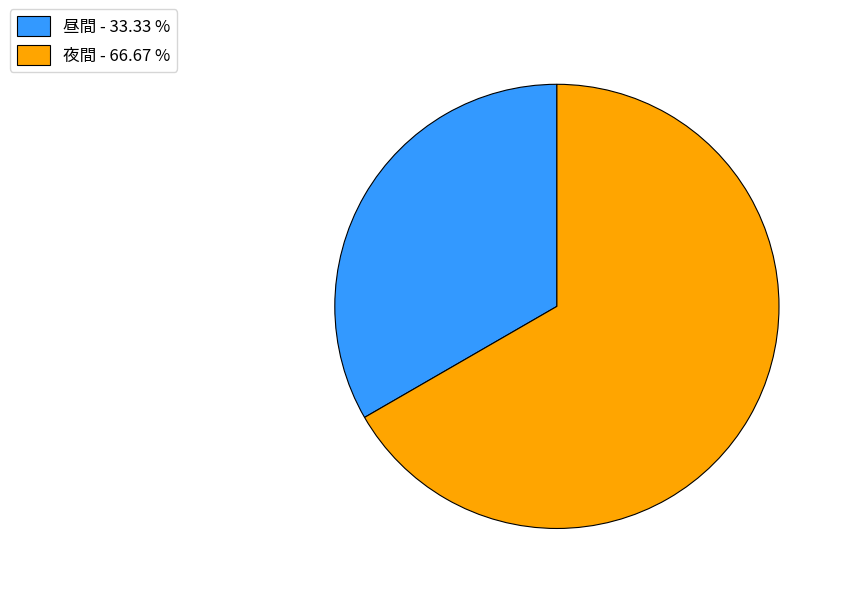

True or false: 夜間 accounts for 76% of the total.

False